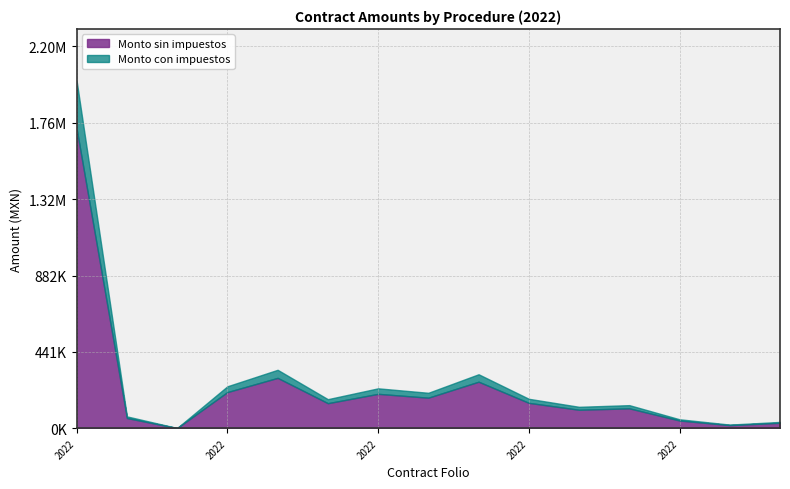

Which series has the largest total across all categories?

Monto con impuestos